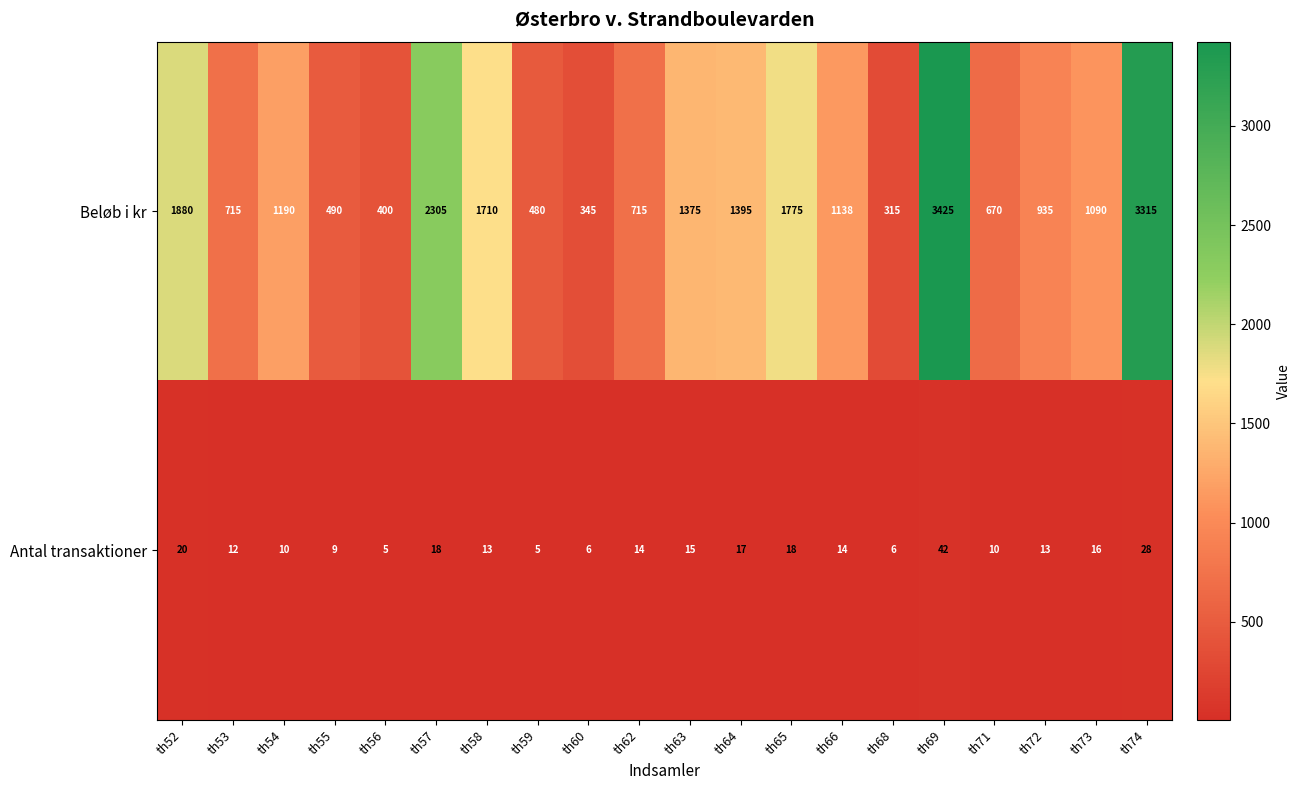

What is the smallest value displayed?

5